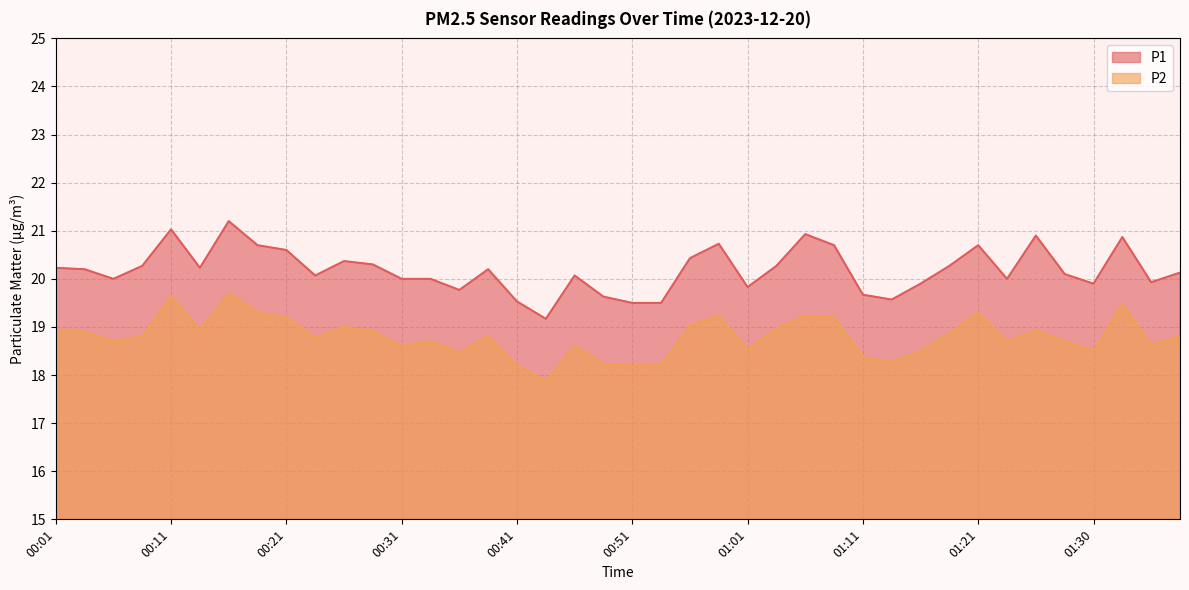

How many interior local valleys does the P1 series have?

10